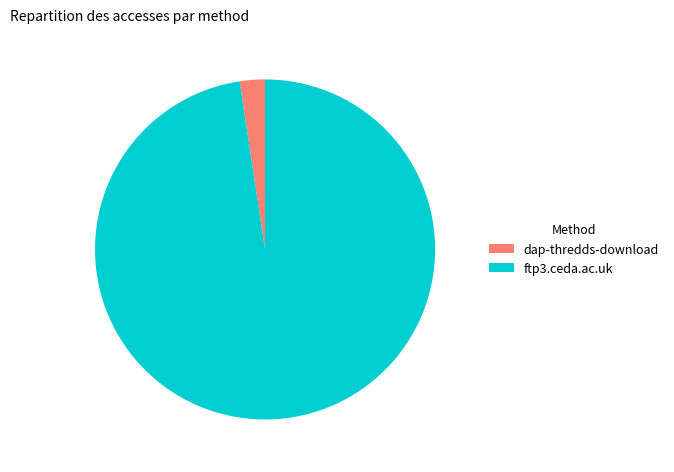

The dap-thredds-download slice represents 2% of the pie. True or false?

True